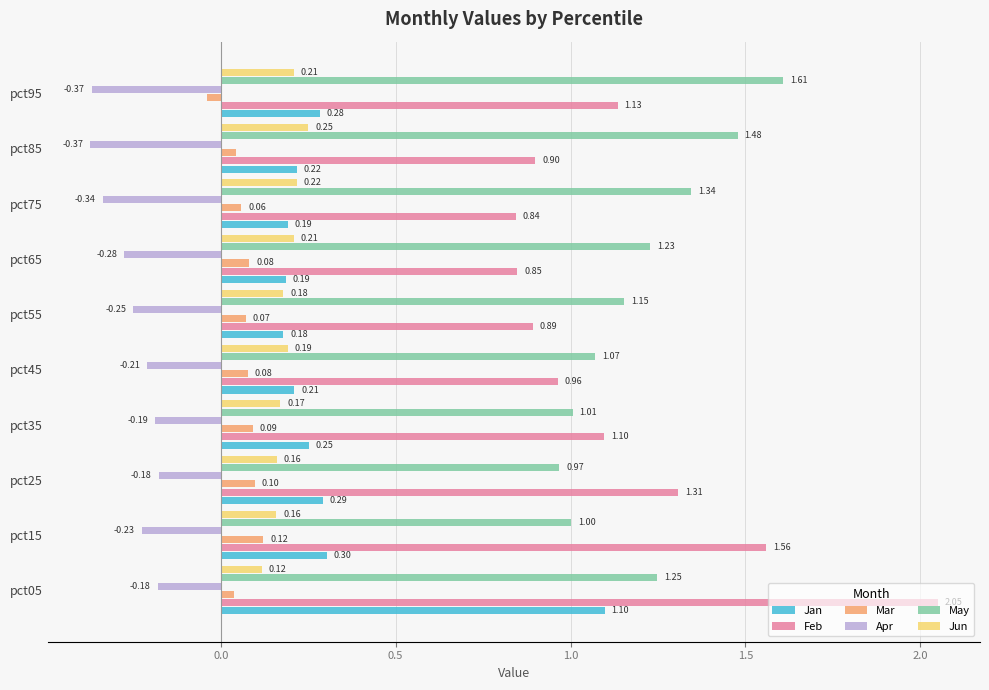

What is the total value across all series at pct45?

2.3